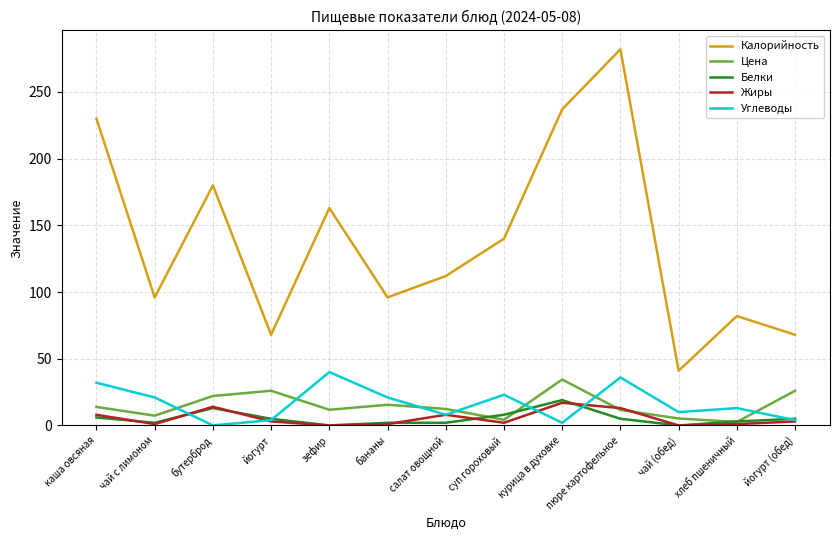

Which series ends up on top after the final intersection of Цена and Жиры?

Цена